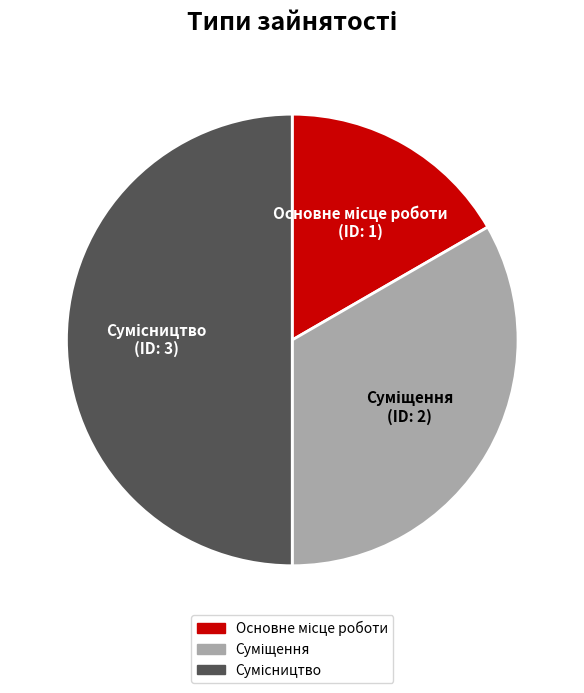

Rank the categories by value from lowest to highest.

Основне місце роботи, Суміщення, Сумісництво